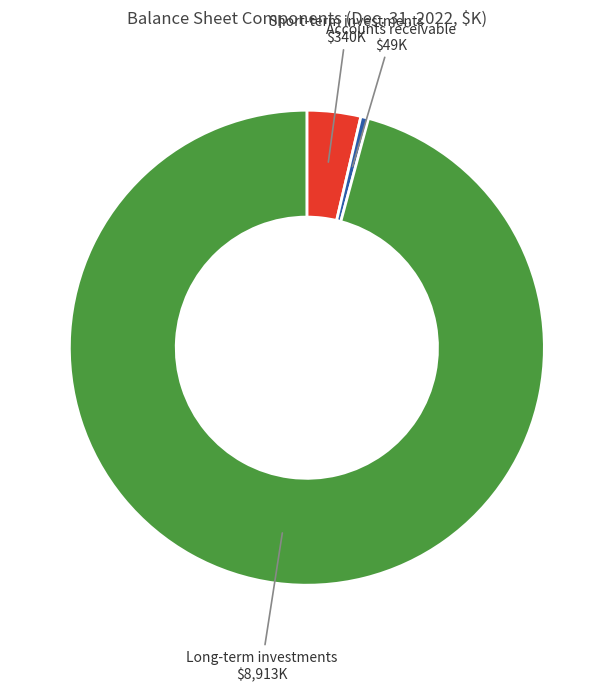

How many segments does this pie chart have?

3